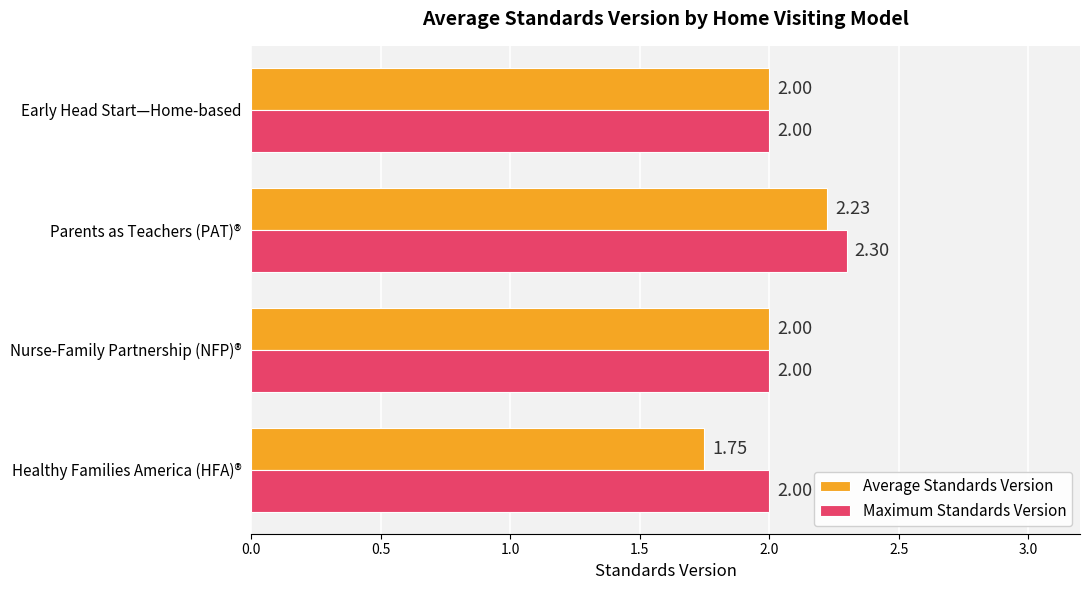

How many data points in Average Standards Version are less than 2?

1